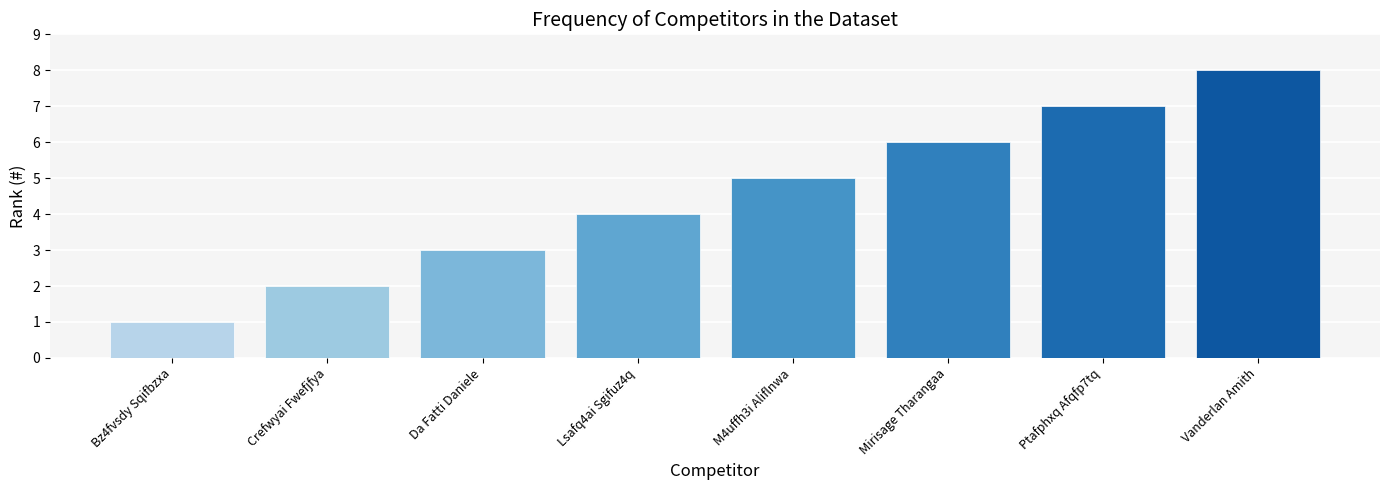

Is it true that the value at Vanderlan Amith is 5?

False